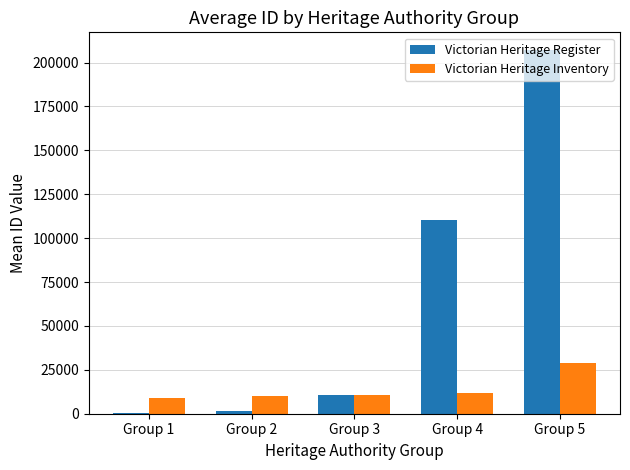

Which series changed the most between Group 3 and Group 4?

Victorian Heritage Register